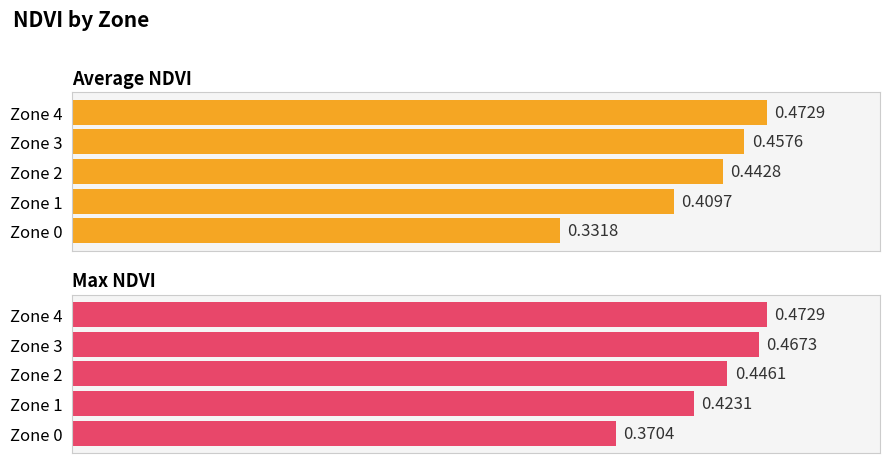

The value of Average NDVI at Zone 0 is 0.3. True or false?

True